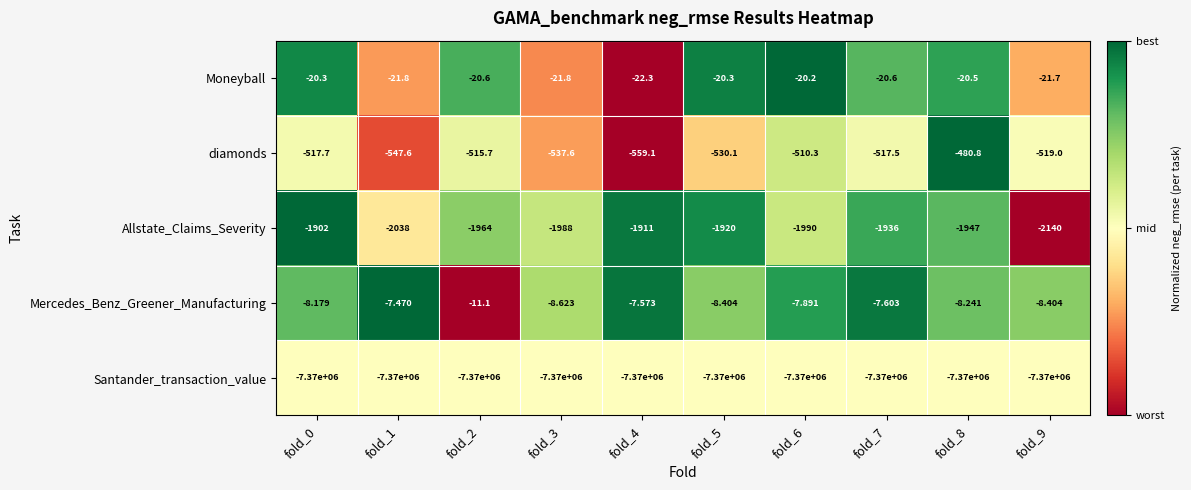

Which series has the widest spread of values?

Allstate_Claims_Severity